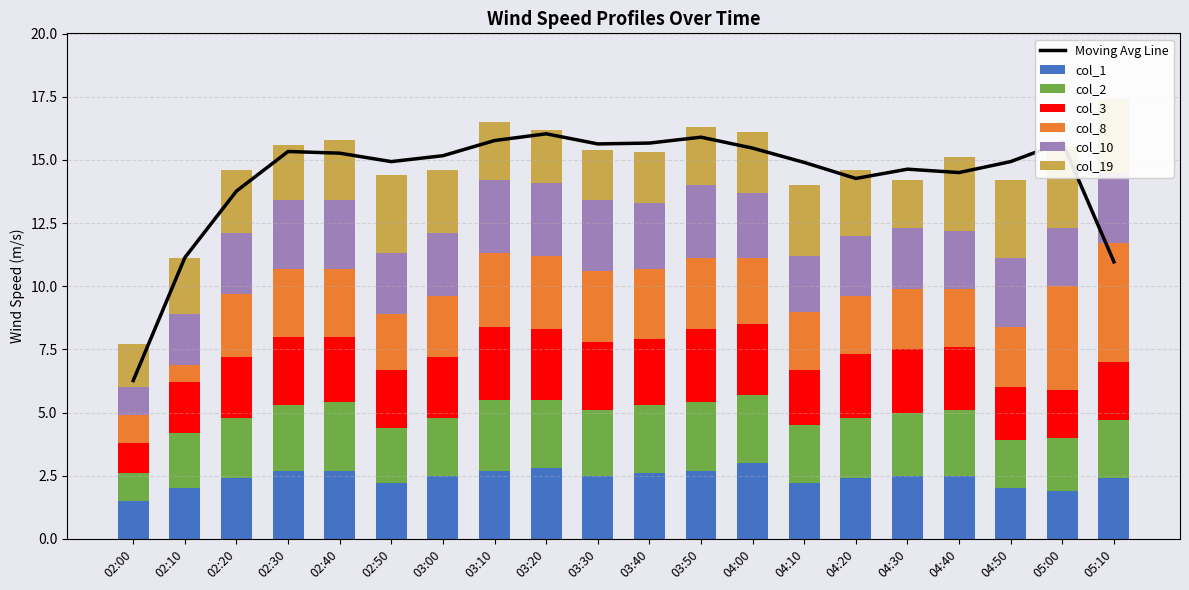

List the series in order of their peak value, lowest first.

col_2, col_3, col_10, col_1, col_19, col_8